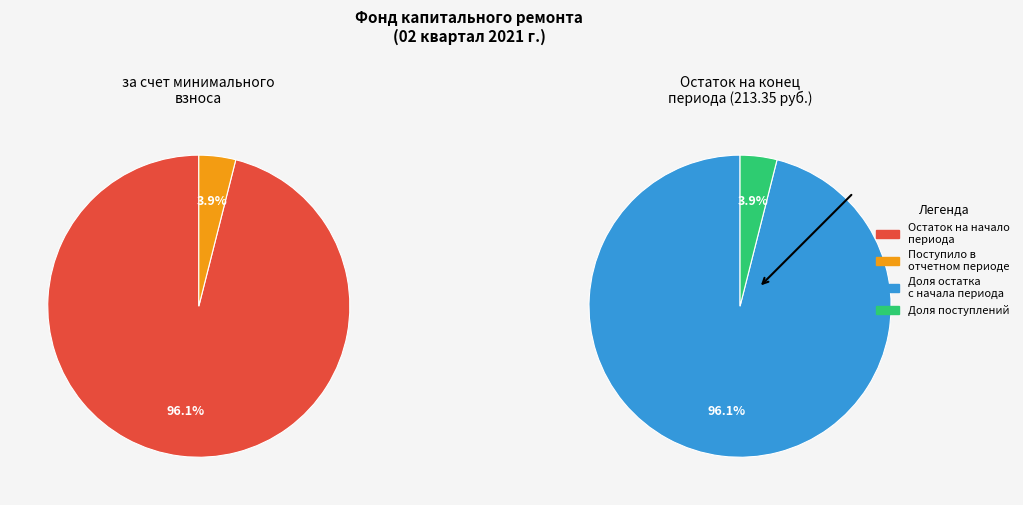

To the nearest percent, what portion does Поступило в отчетном периоде represent?

4%